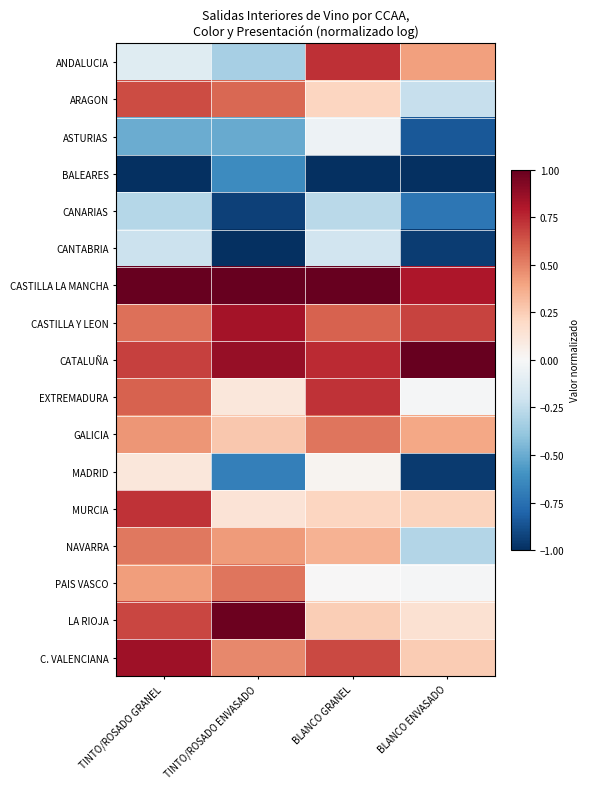

Which series has the widest spread of values?

MADRID